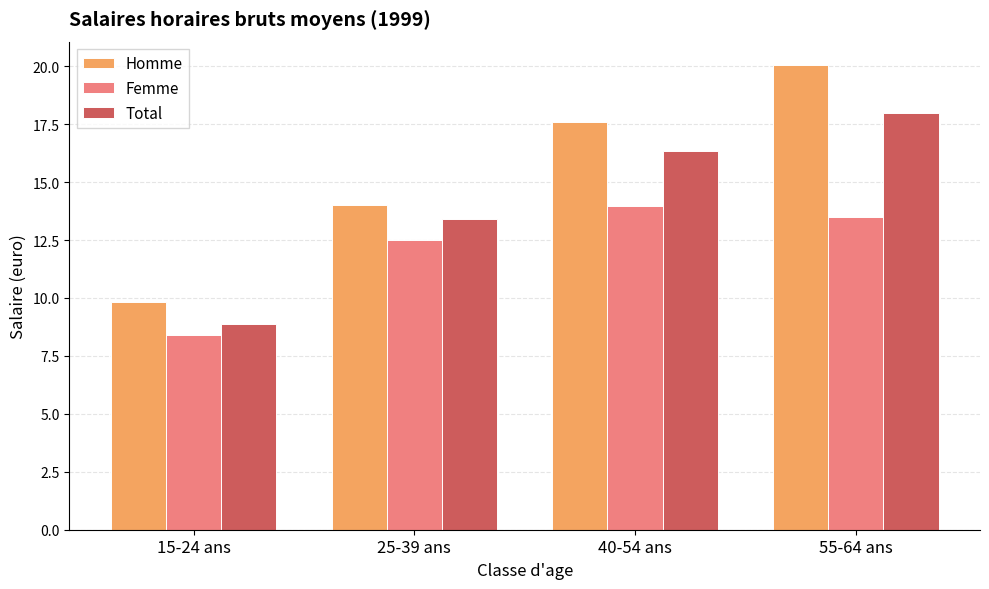

At which category does the chart reach its minimum across all series?

15-24 ans